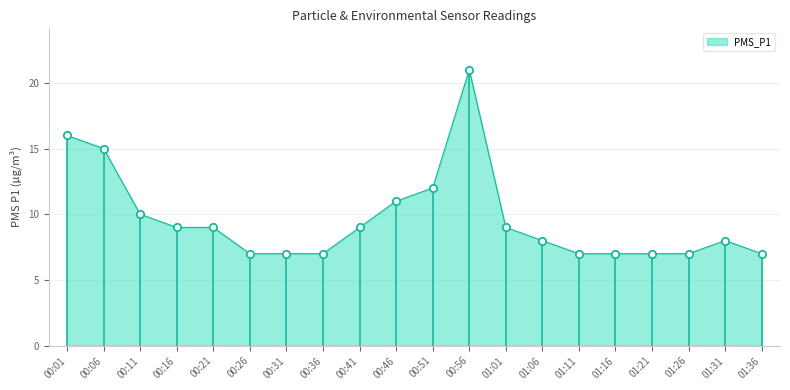

Between 01:26 and 00:06, which is larger?

00:06